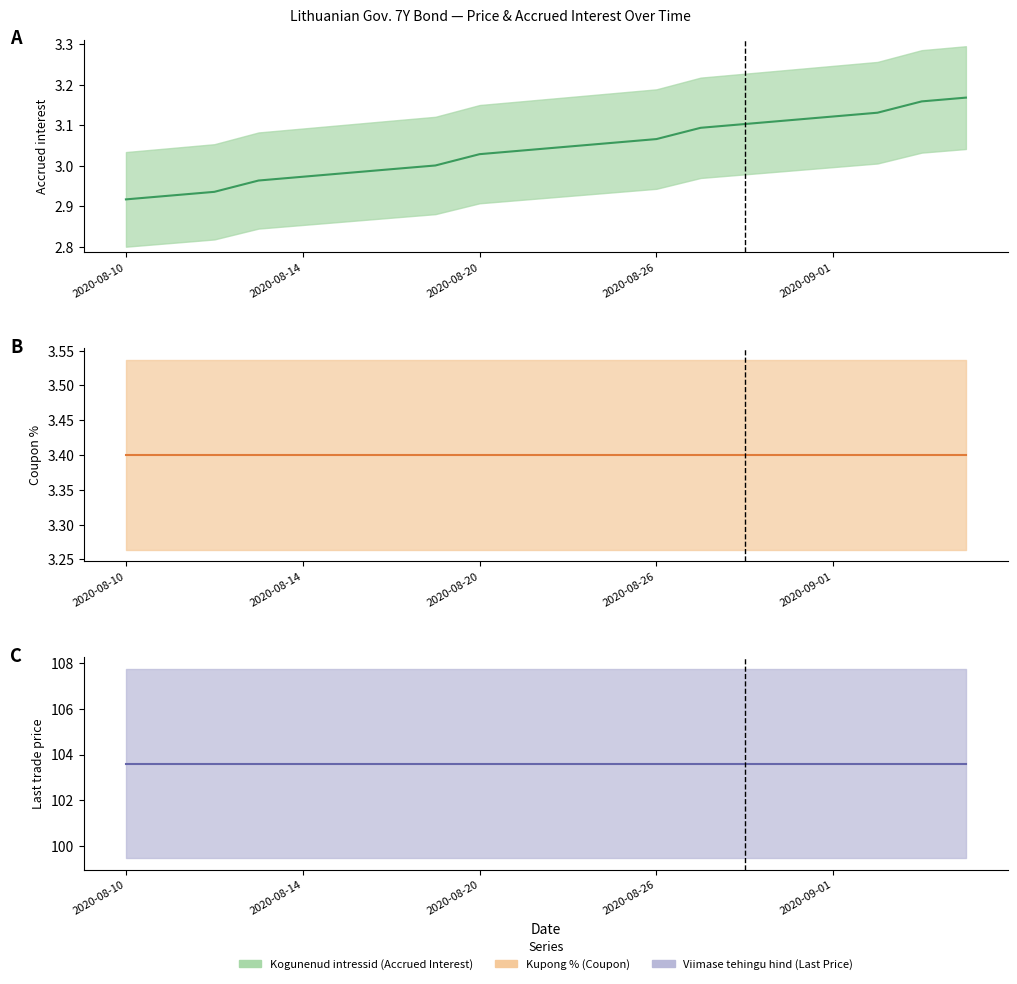

Is it true that Kogunenud intressid (mid) equals 5.0 at 2020-08-26?

False